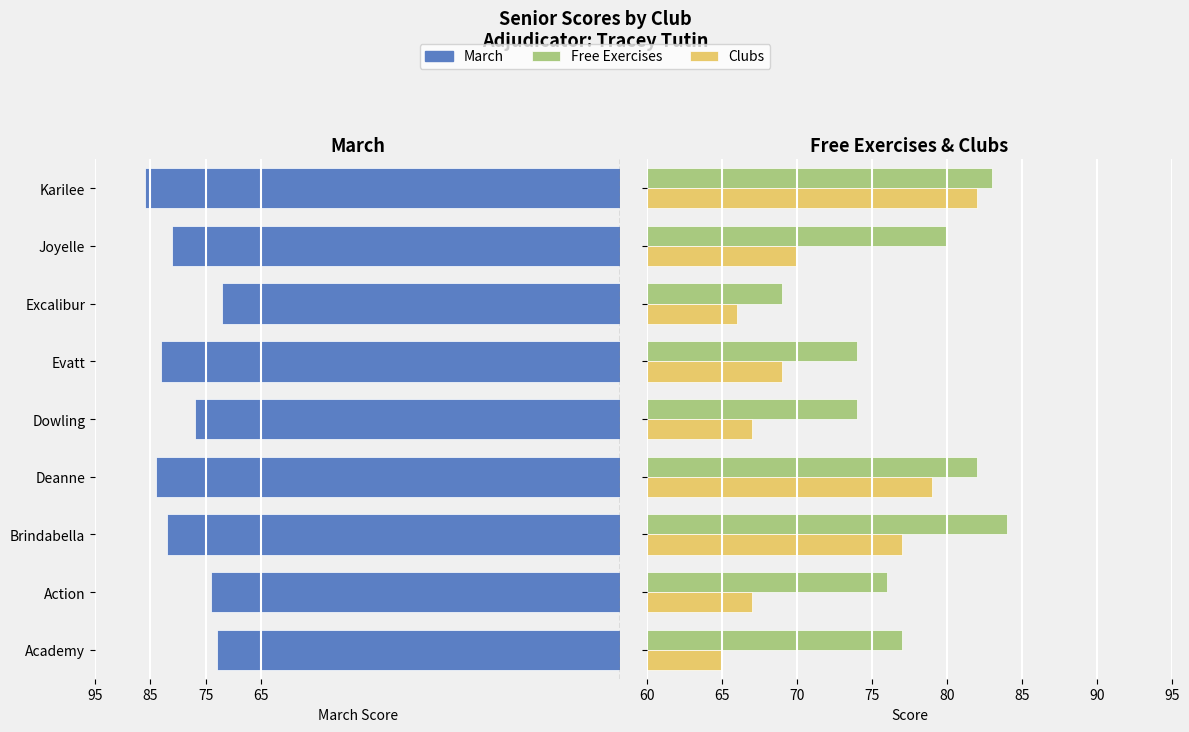

What is the minimum value shown in the chart?

-86